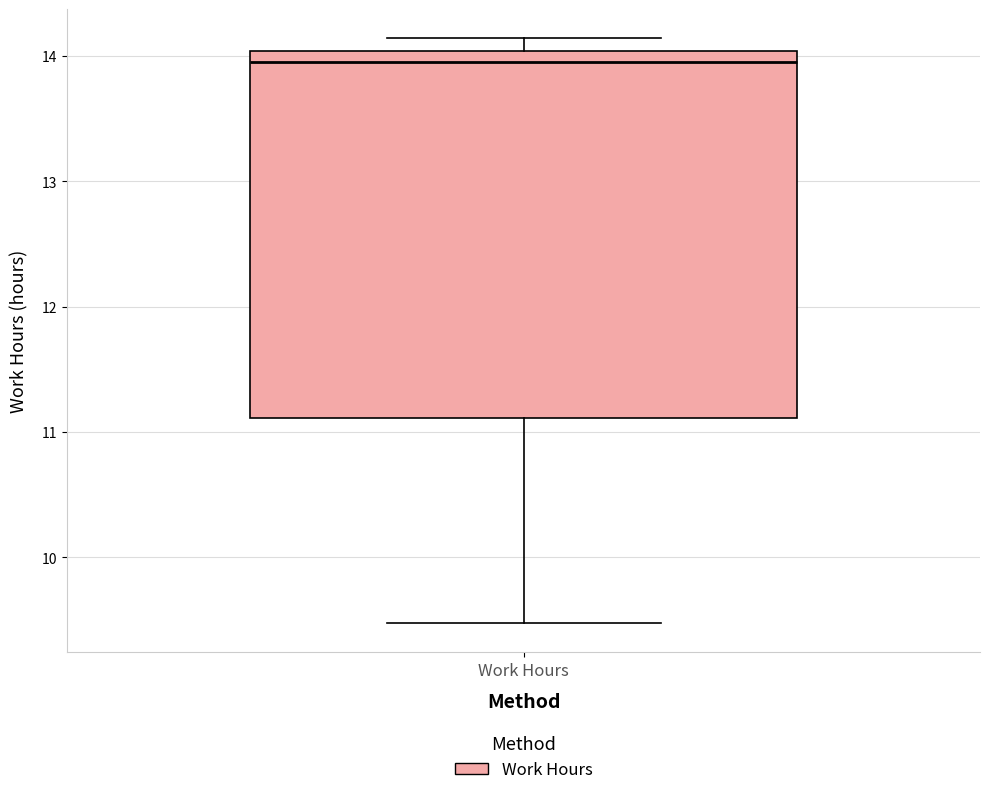

Read this box plot against the y-axis: the position of the median line, the range covered by the box, and the ends of both whiskers. The values are not printed on the chart, so give them approximately, as read against the axis.

median 14.0 (just below the box's upper edge), box 11.1 to 14.0, whiskers 9.5 to 14.1